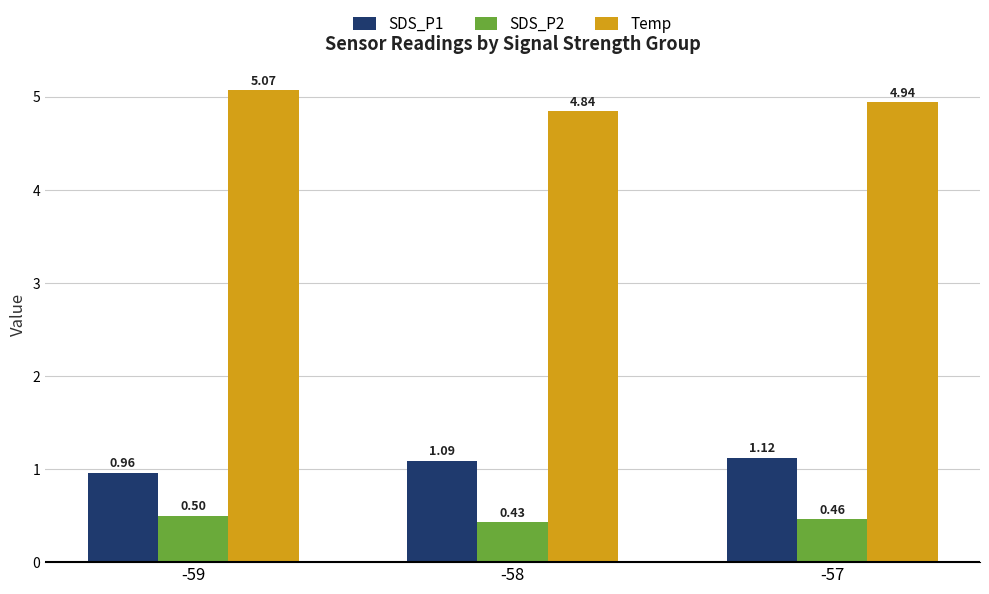

How many SDS_P2 values are between 0 and 1?

3